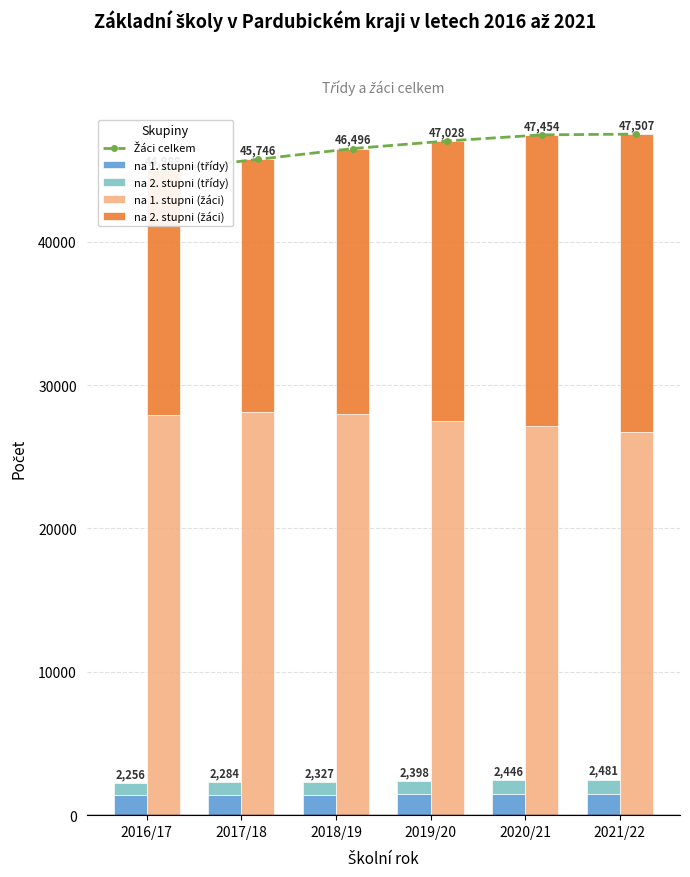

What is the total value across all series at 2021/22?

97495